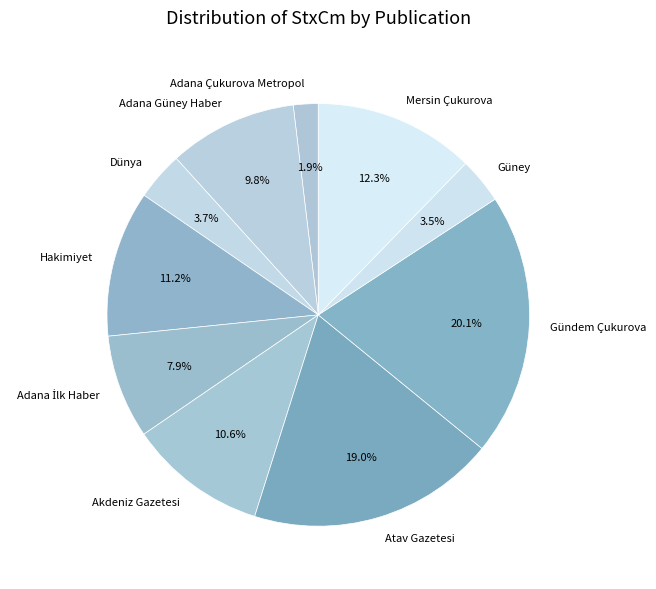

How many slices are in this pie chart?

10